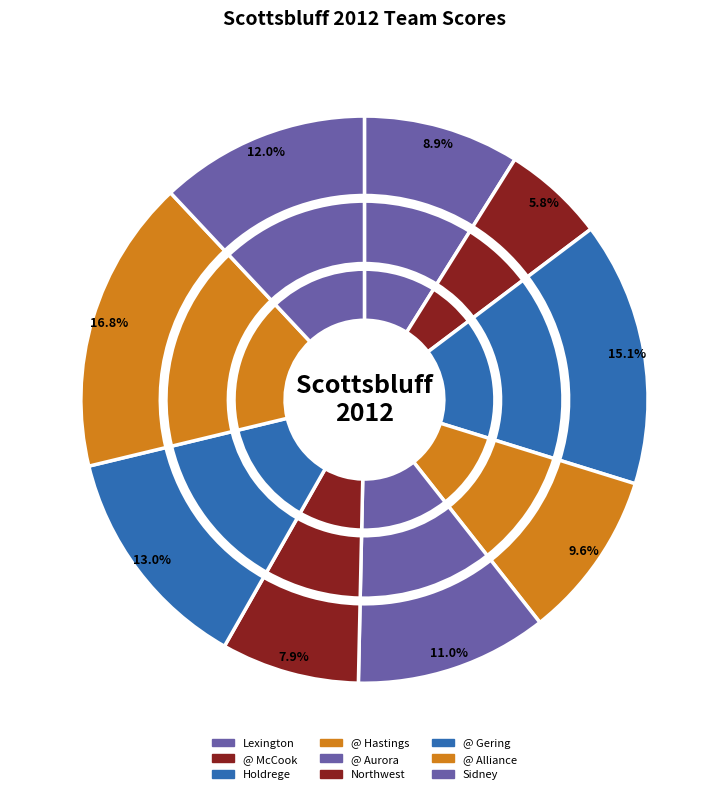

Which category has the biggest portion of the pie?

@ Alliance